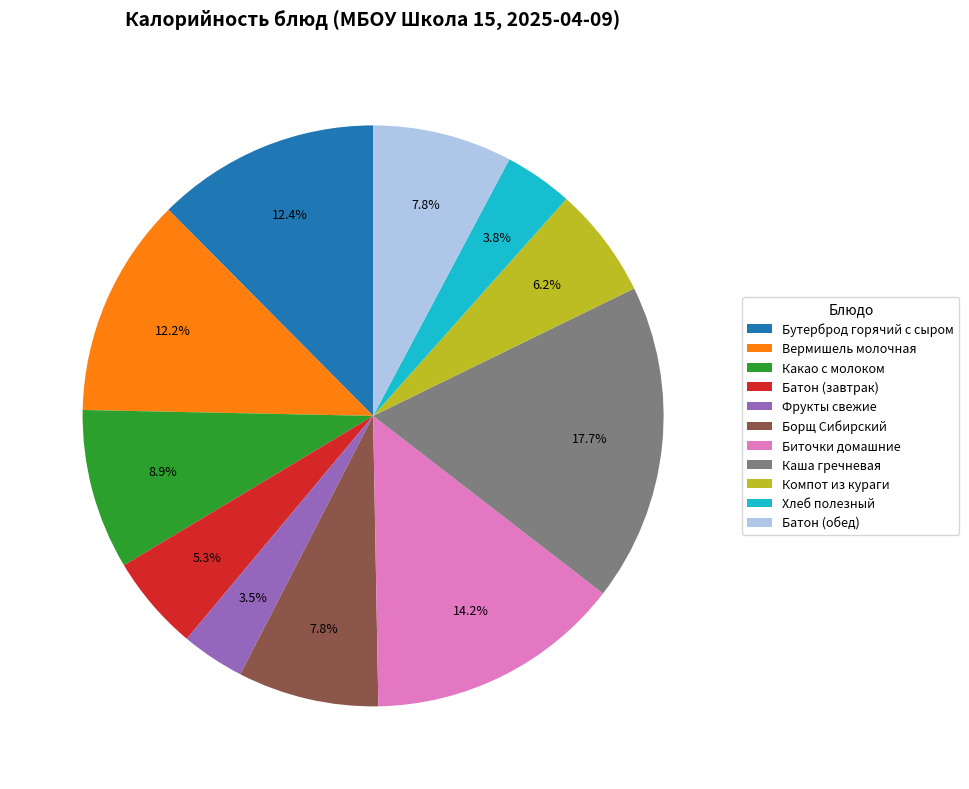

Between Вермишель молочная and Батон (обед), which is larger?

Вермишель молочная